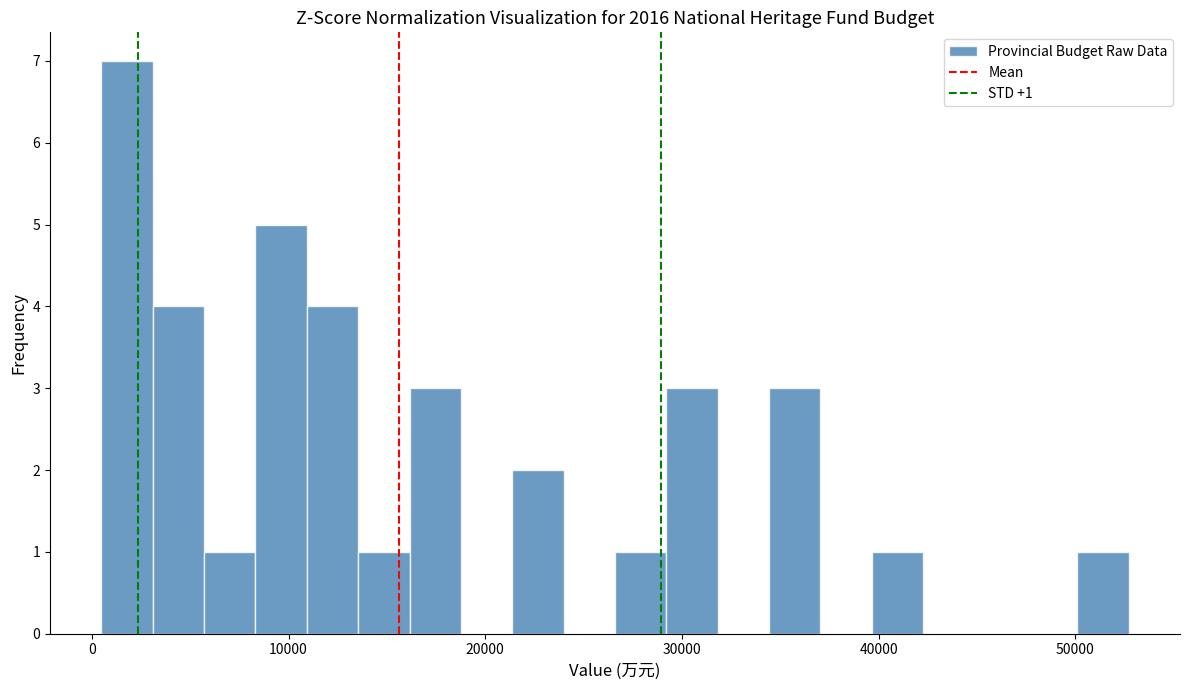

Around what value on the x-axis is the tallest bar? Give the approximate position of its centre, as read against the axis.

2000